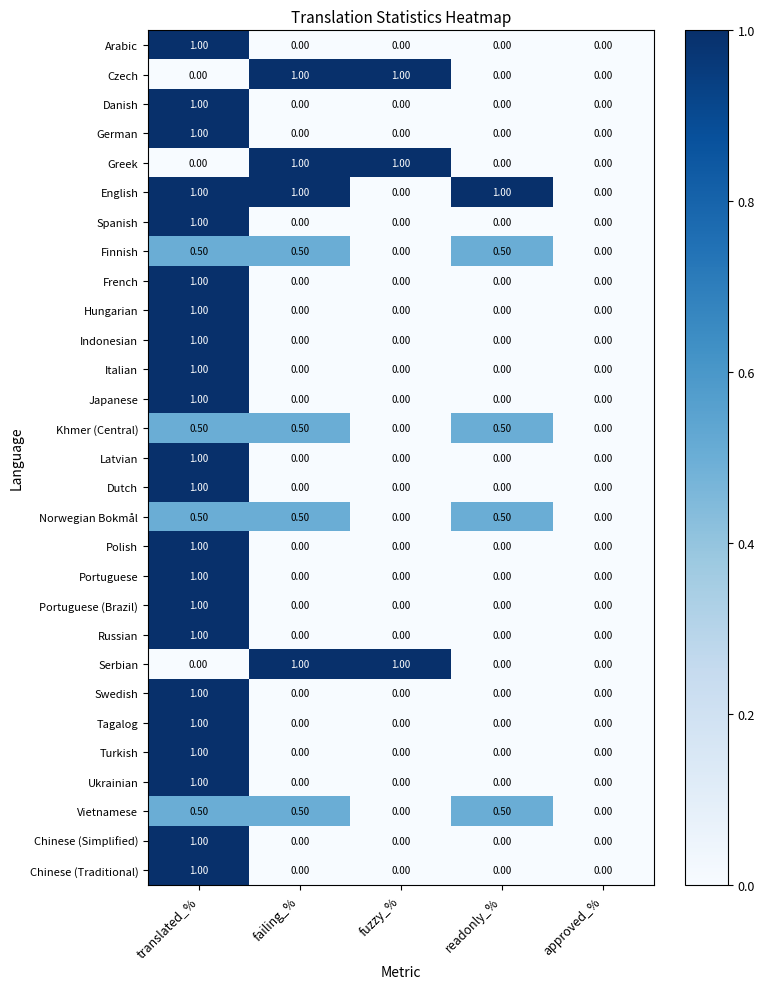

Is the value of English at failing_% greater than the value of Dutch at fuzzy_%?

Yes